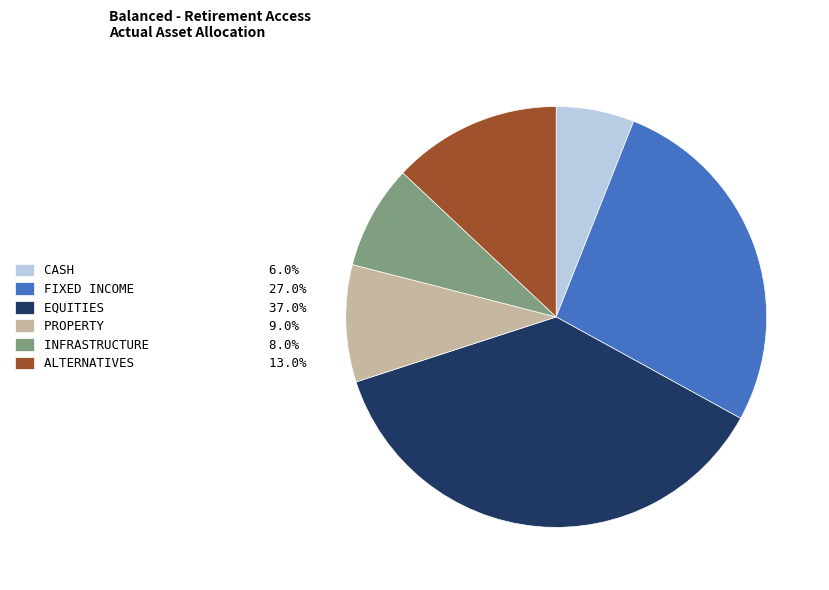

Does CASH account for over 50% of the chart?

No